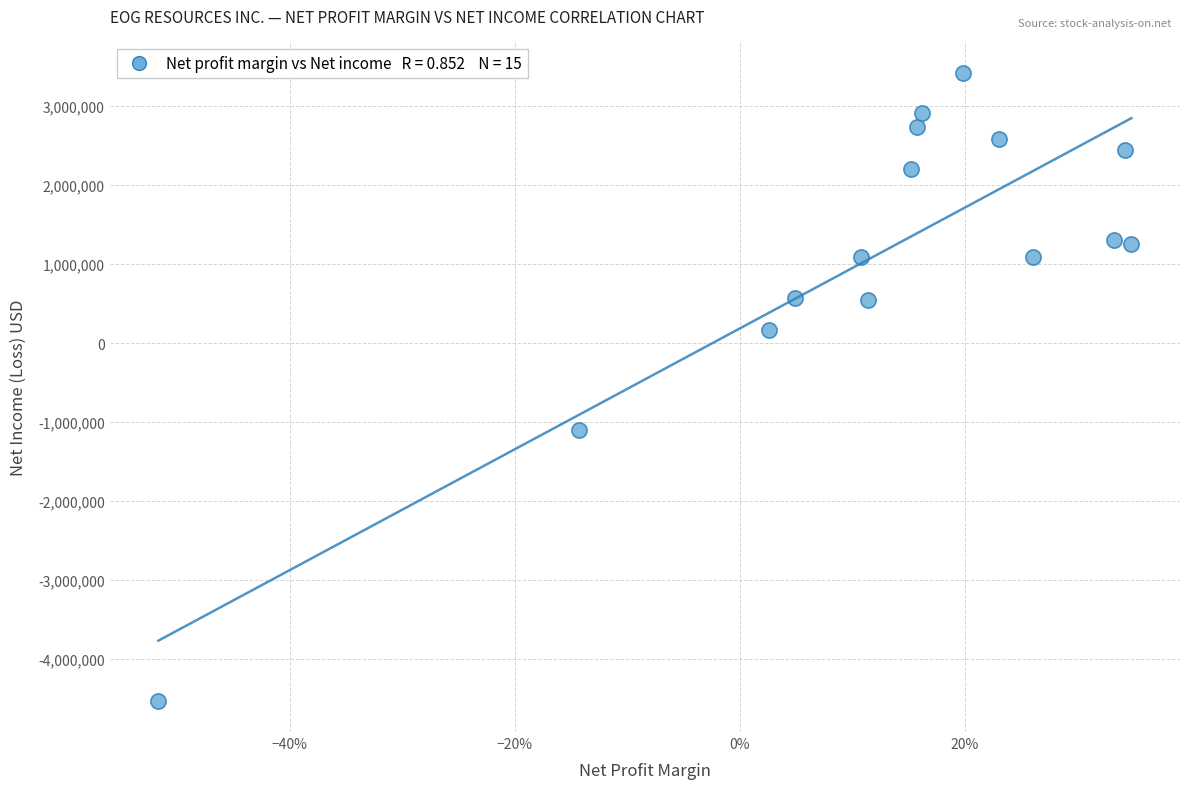

What is the range of Y values (max minus min)?

7943555